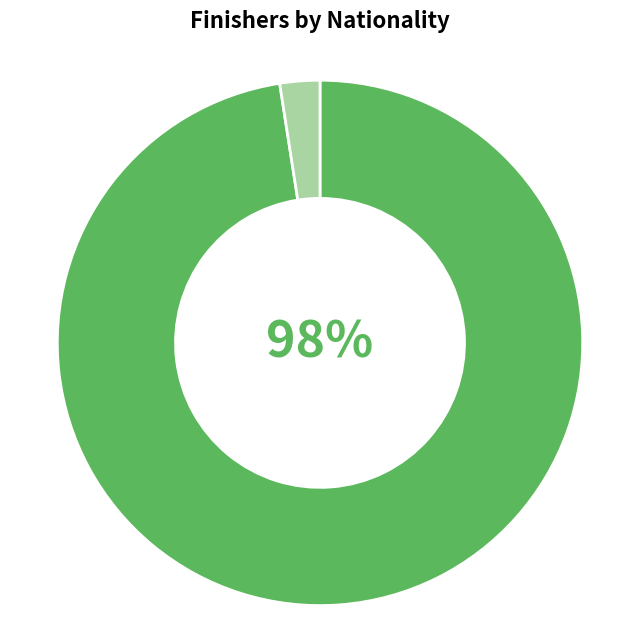

How many slices are in this pie chart?

2